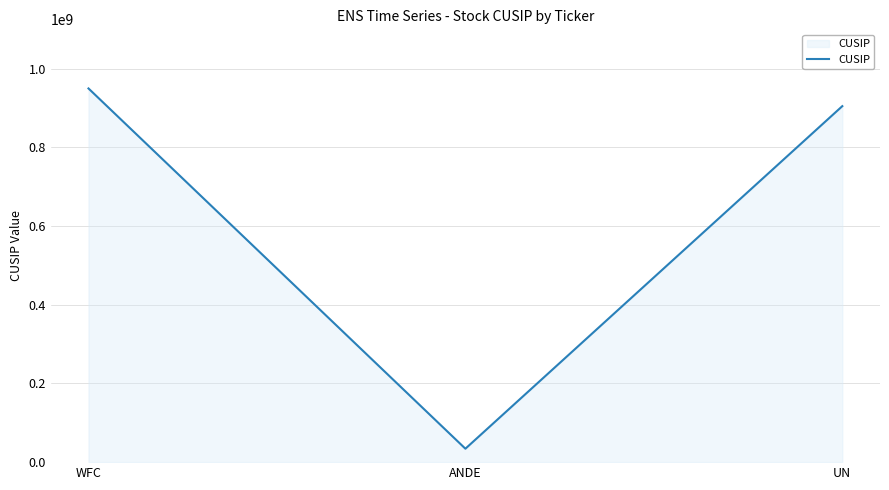

How many lines are shown in the chart?

1